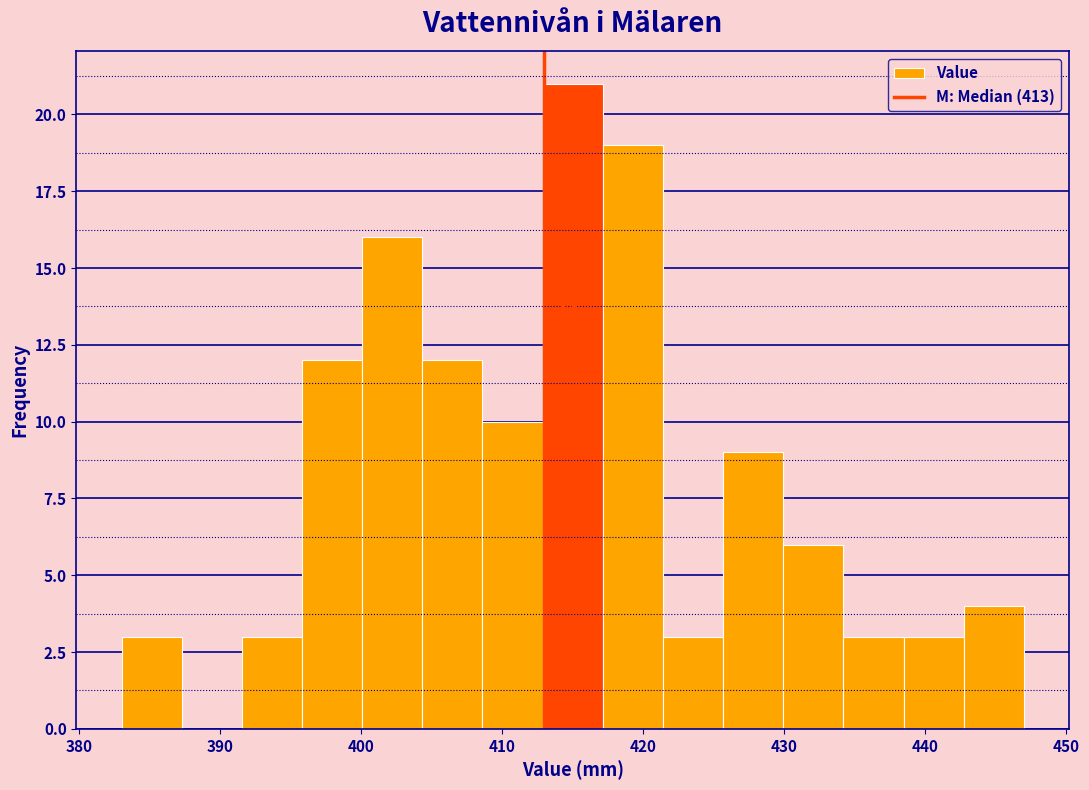

Reading left to right, list every bar in this chart as the range it spans on the x-axis followed by its height. Neither the bar edges nor the heights are printed on the chart, so give them approximately, as read against the axes.

383 to 387: 3
387 to 392: 0
392 to 396: 3
396 to 400: 12
400 to 404: 16
404 to 409: 12
409 to 413: 10
413 to 417: 21
417 to 421: 19
421 to 426: 3
426 to 430: 9
430 to 434: 6
434 to 438: 3
438 to 443: 3
443 to 447: 4